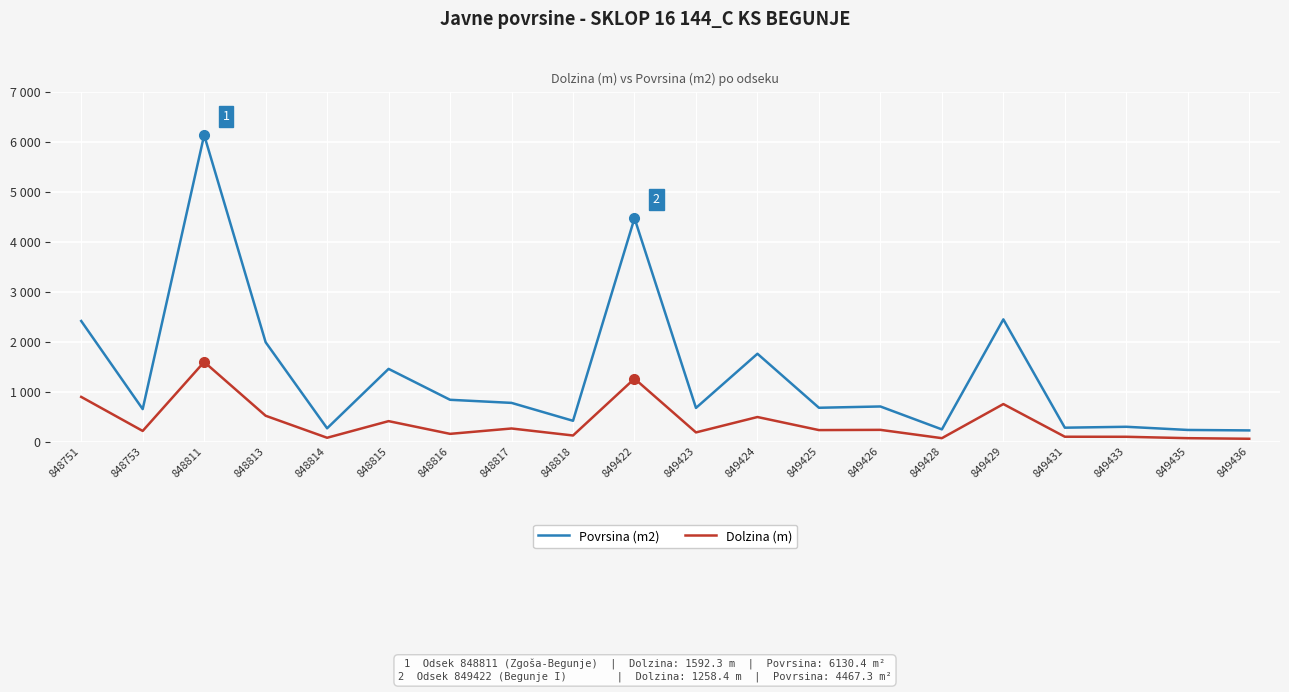

At which category is the sum across all series the highest?

848811